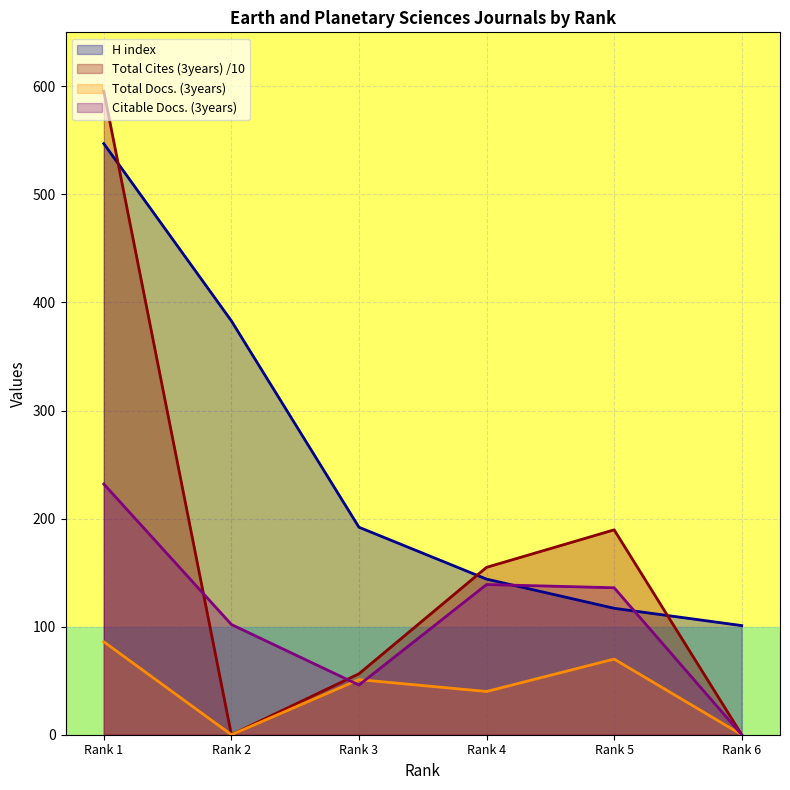

Rank the series by their maximum value, from lowest to highest.

Total Docs. (3years), Citable Docs. (3years), H index, Total Cites (3years)